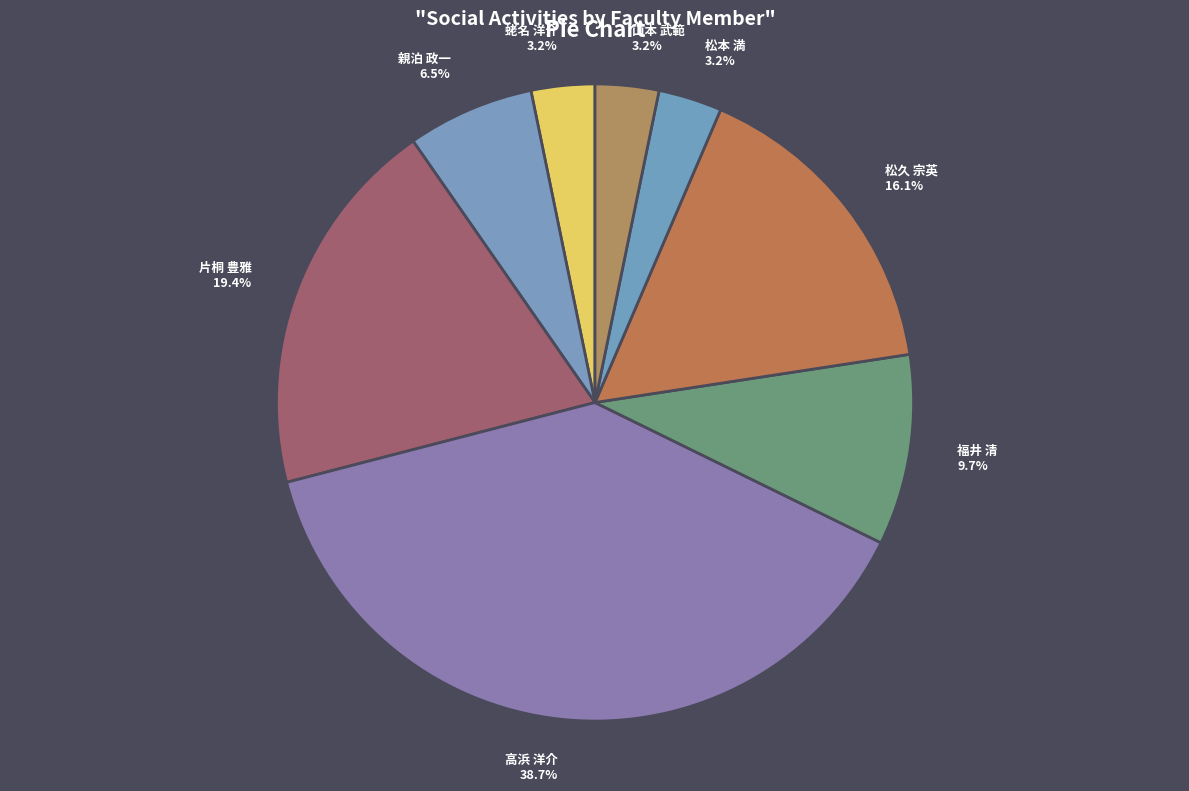

Which has a higher value, 片桐 豊雅 or 蛯名 洋介?

片桐 豊雅